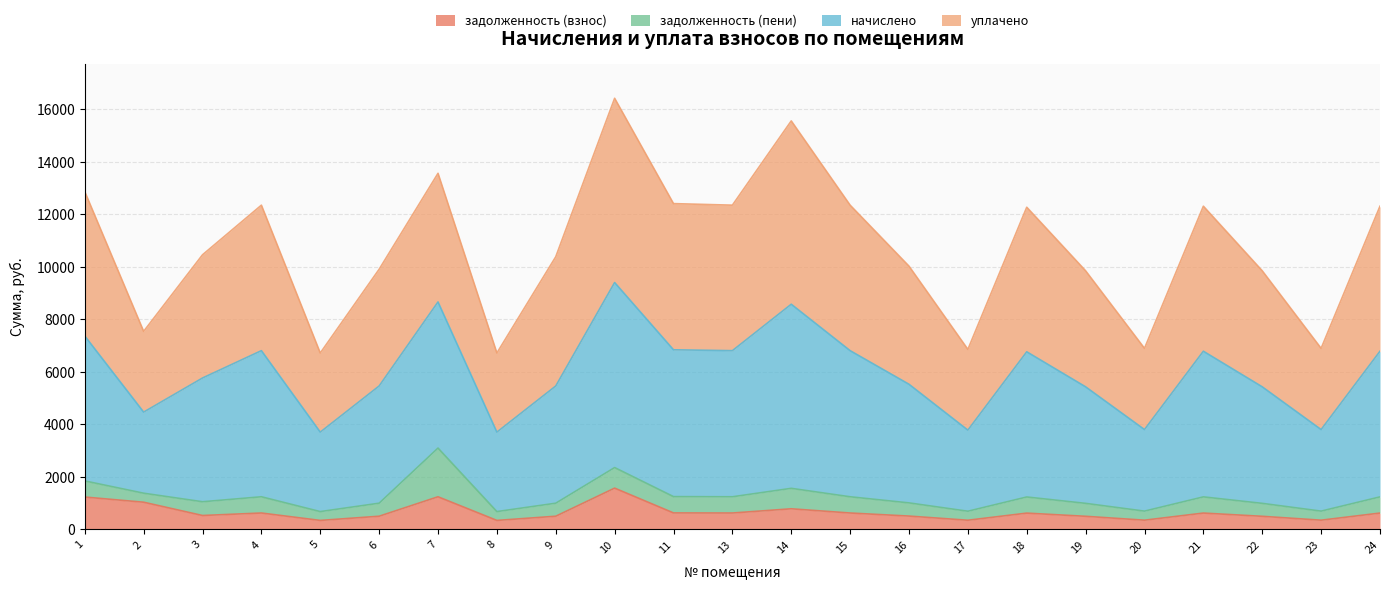

What is the highest value of the задолженность (взнос) series?

1567.4